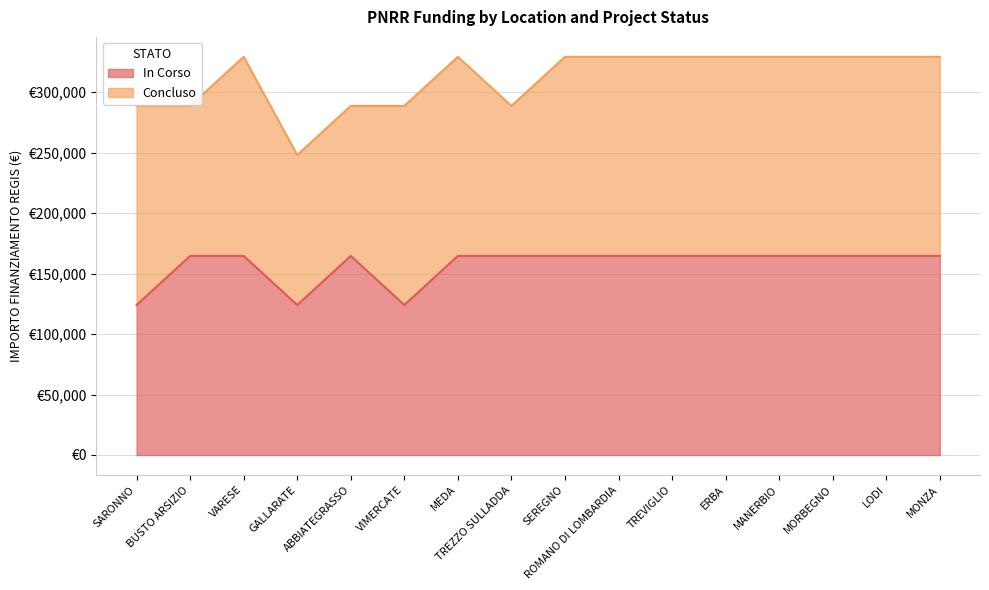

Reading left to right, what are all the values shown in this chart?

SARONNO=124044.6	BUSTO ARSIZIO=164644.2	VARESE=164644.2	GALLARATE=124044.6	ABBIATEGRASSO=164644.2	VIMERCATE=124044.6	MEDA=164644.2	TREZZO SULLADDA=164644.2	SEREGNO=164644.2	ROMANO DI LOMBARDIA=164644.2	TREVIGLIO=164644.2	ERBA=164644.2	MANERBIO=164644.2	MORBEGNO=164644.2	LODI=164644.2	MONZA=164644.2